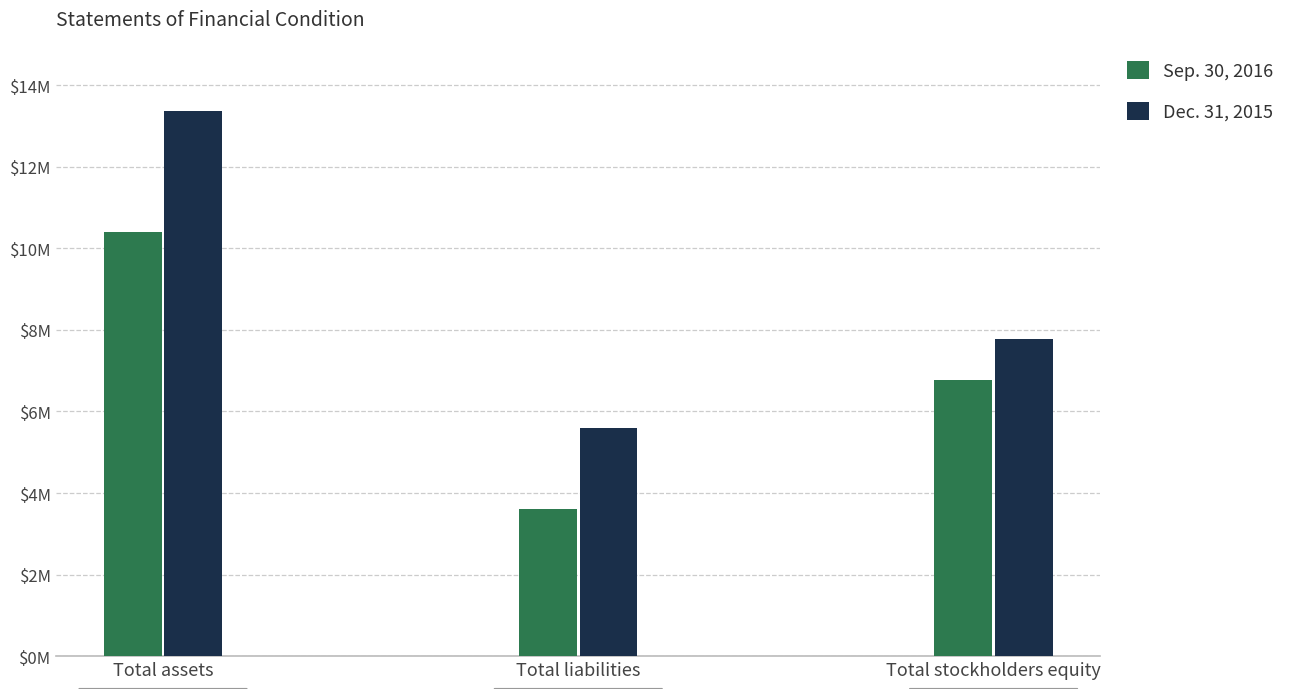

List the series in order of their overall mean, lowest first.

Sep. 30, 2016, Dec. 31, 2015